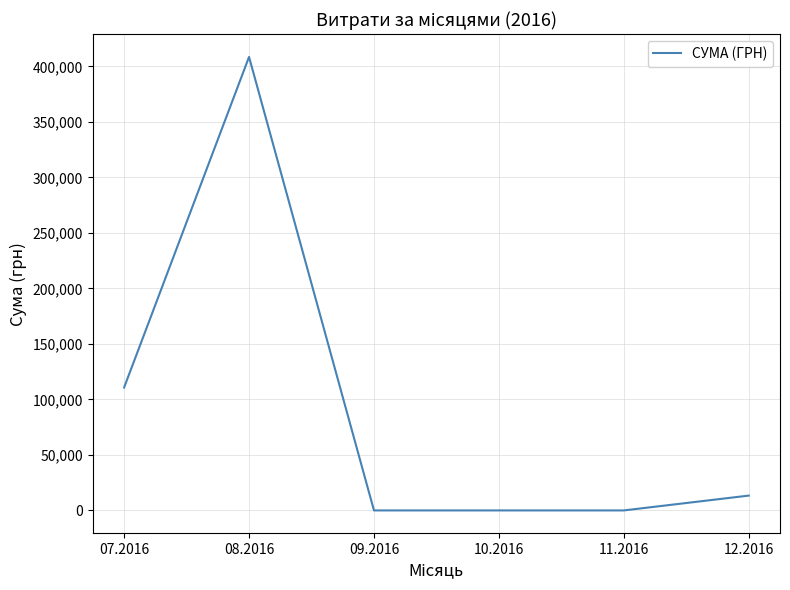

What is the greatest value displayed?

408627.1